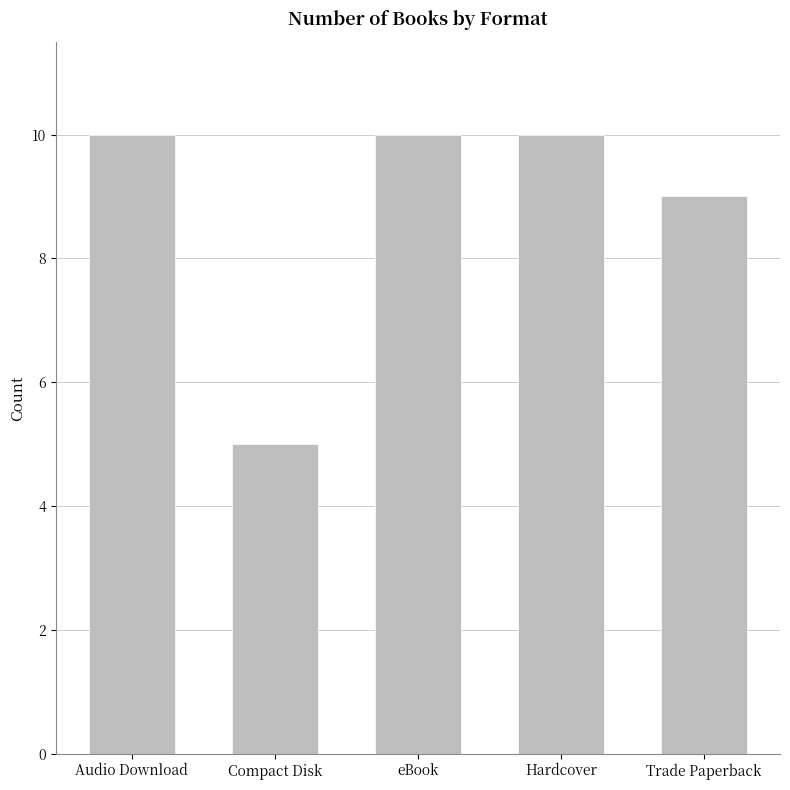

What is the average value?

9